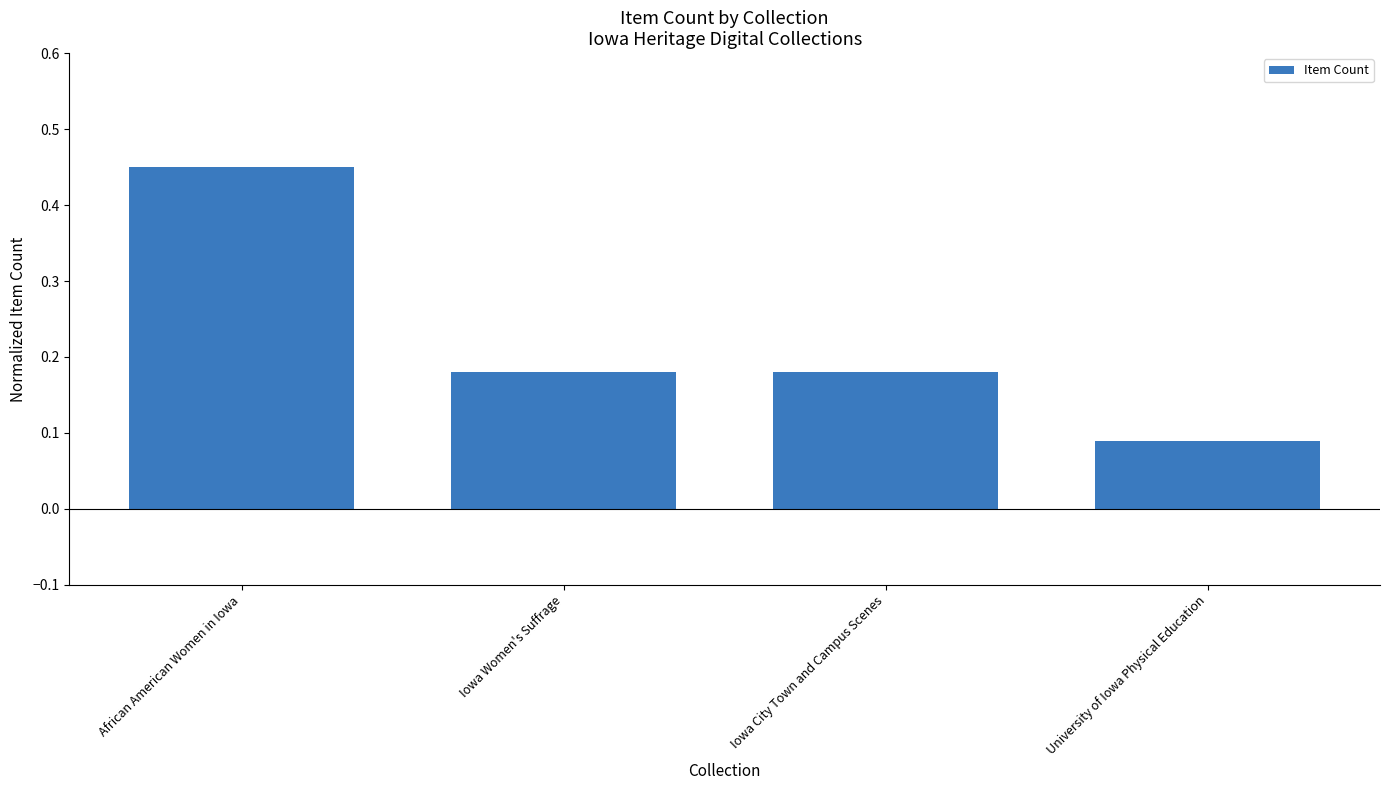

Which label corresponds to the smallest value in the chart?

University of Iowa Physical Education